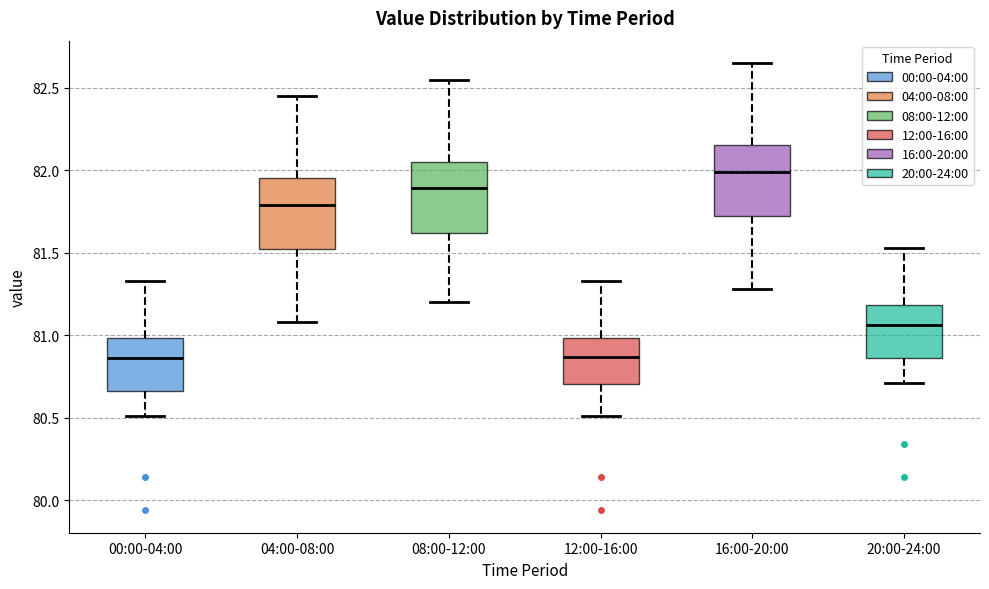

Reading left to right, read every box against the y-axis: the position of its median line, the range the box covers, and the ends of its whiskers. The values are not printed on the chart, so give them approximately, as read against the axis.

00:00-04:00: median 80.85, box 80.65 to 81.00, whiskers 80.50 to 81.35
04:00-08:00: median 81.80, box 81.50 to 81.95, whiskers 81.10 to 82.45
08:00-12:00: median 81.90, box 81.60 to 82.05, whiskers 81.20 to 82.55
12:00-16:00: median 80.85, box 80.70 to 81.00, whiskers 80.50 to 81.35
16:00-20:00: median 82.00, box 81.70 to 82.15, whiskers 81.30 to 82.65
20:00-24:00: median 81.05, box 80.85 to 81.20, whiskers 80.70 to 81.55